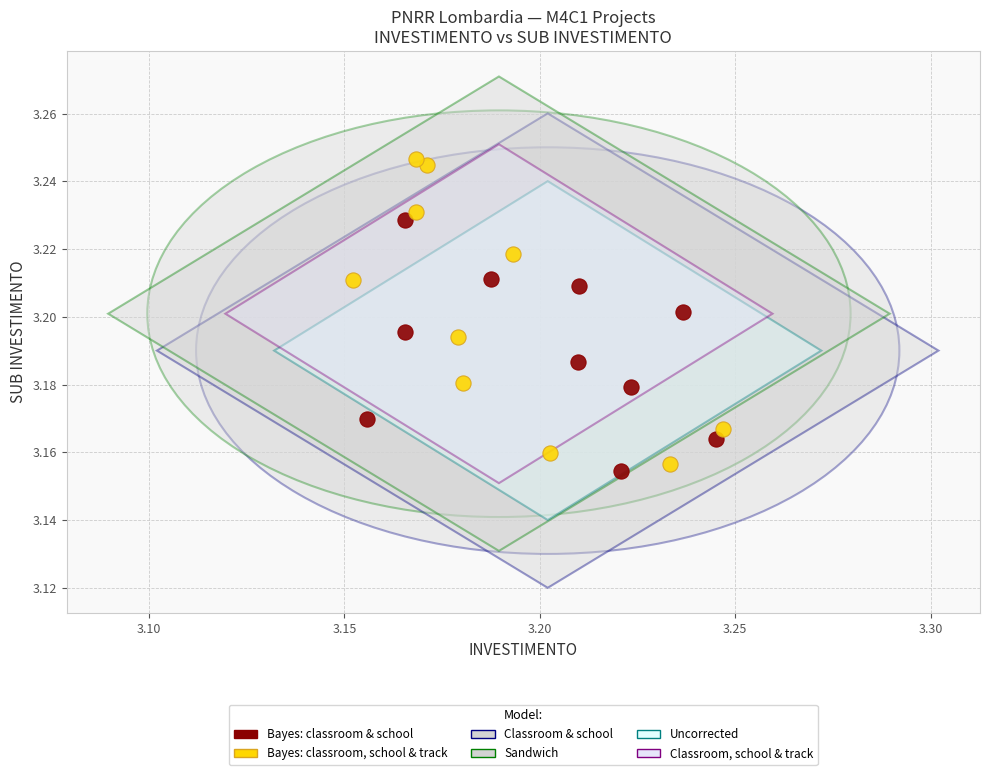

Which series reaches the minimum Y coordinate?

Bayes: classroom & school